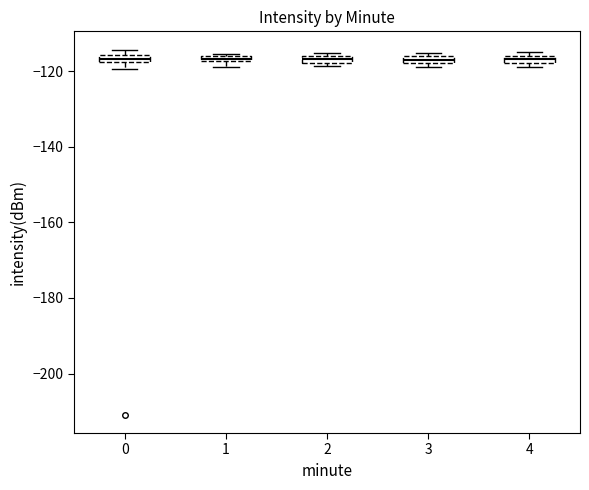

Where is the upper edge of the box at x = 1 on the y-axis? The values are not printed on the chart, so give them approximately, as read against the axis.

-116